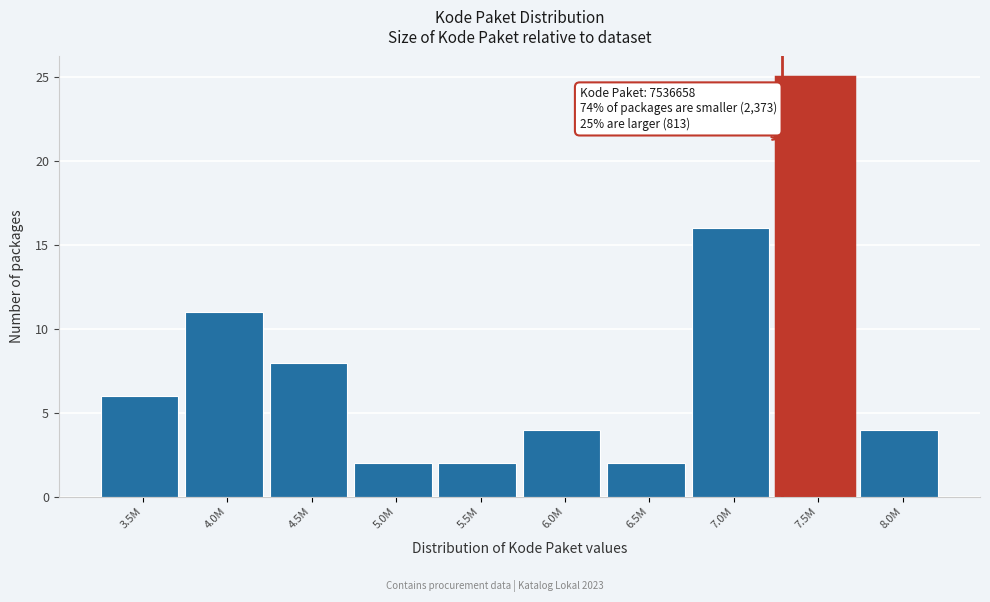

Reading left to right, extract all data points from this chart.

6	11	8	2	2	4	2	16	25	4